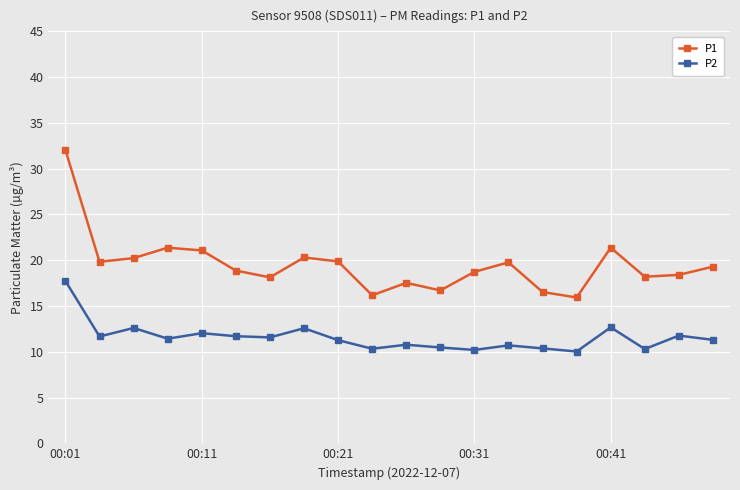

True or false: P2 and P1 intersect in this chart.

False